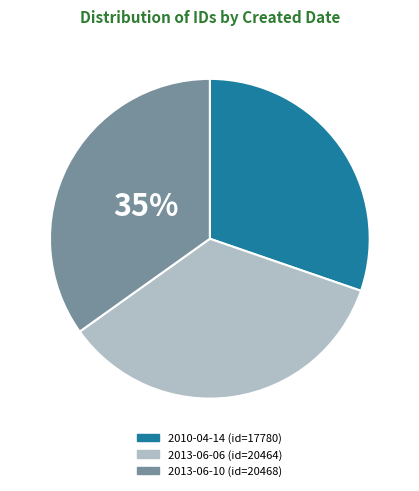

True or false: 2010-04-14 accounts for 45% of the total.

False